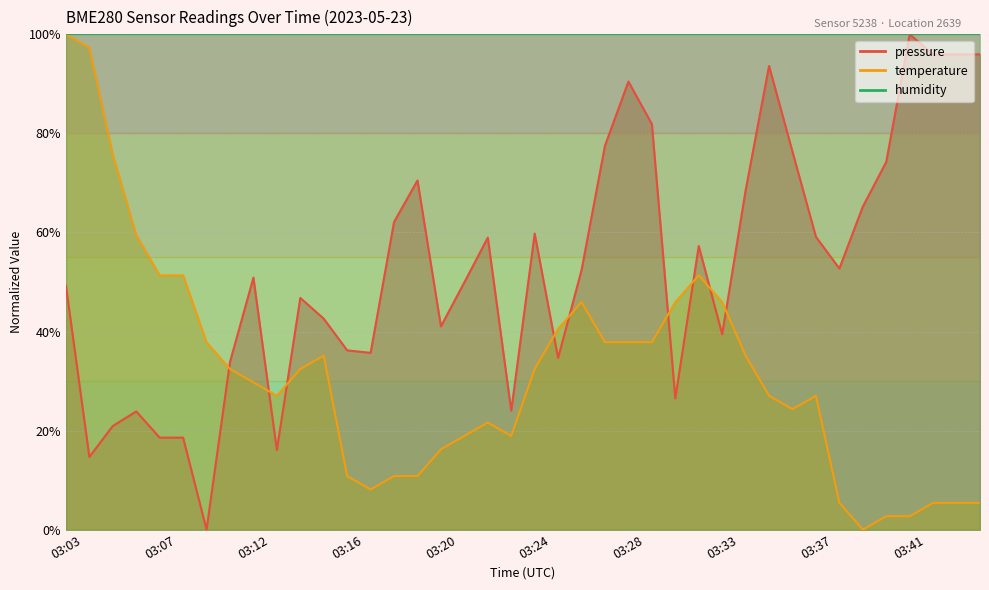

What is the greatest value displayed?

100.0